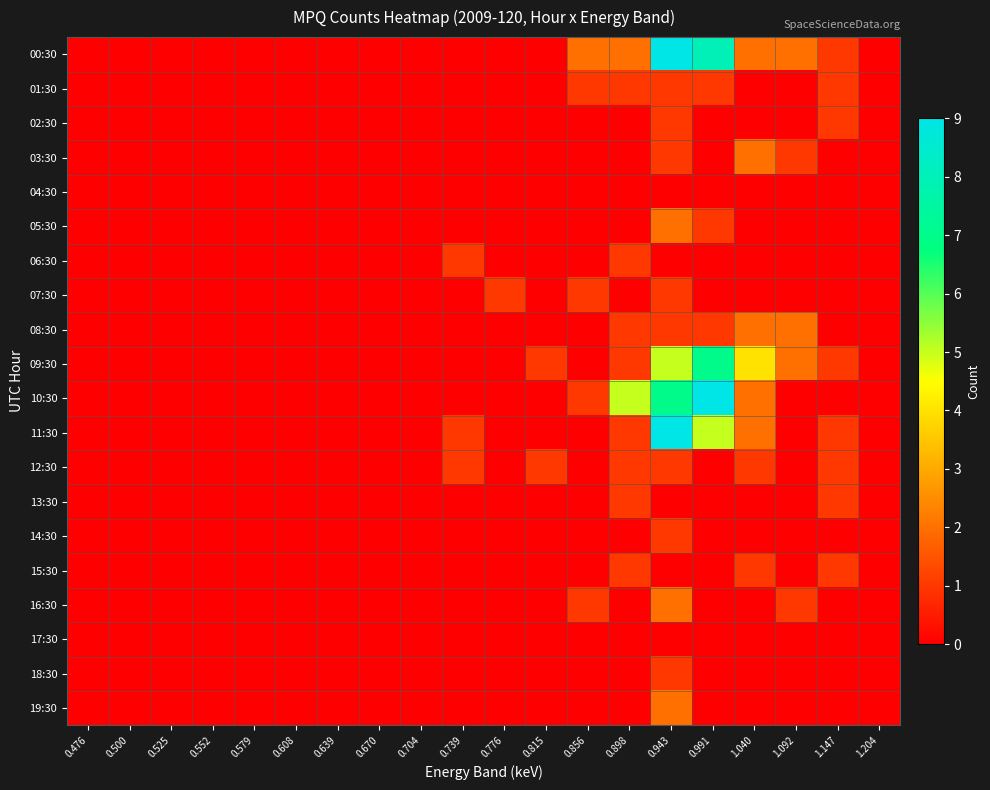

At 0.856, list the series in order from largest to smallest.

00:30, 01:30, 07:30, 10:30, 16:30, 02:30, 03:30, 04:30, 05:30, 06:30, 08:30, 09:30, 11:30, 12:30, 13:30, 14:30, 15:30, 17:30, 18:30, 19:30